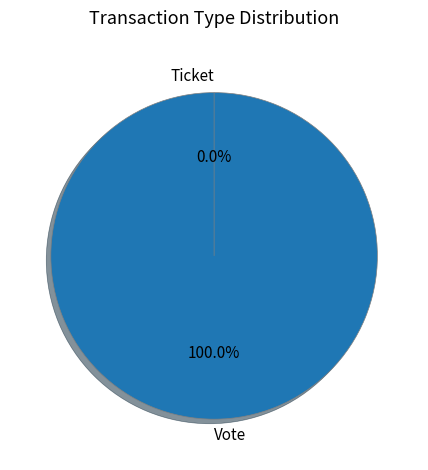

Rank the categories by value from lowest to highest.

Ticket, Vote